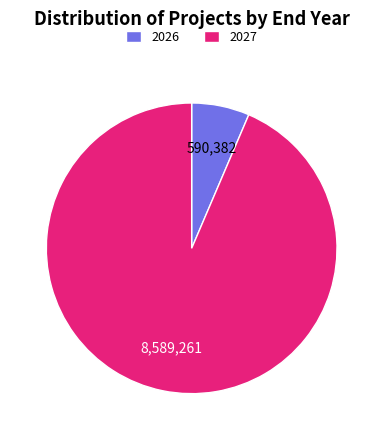

Is the sum of 2027 and 2026 greater than half?

Yes